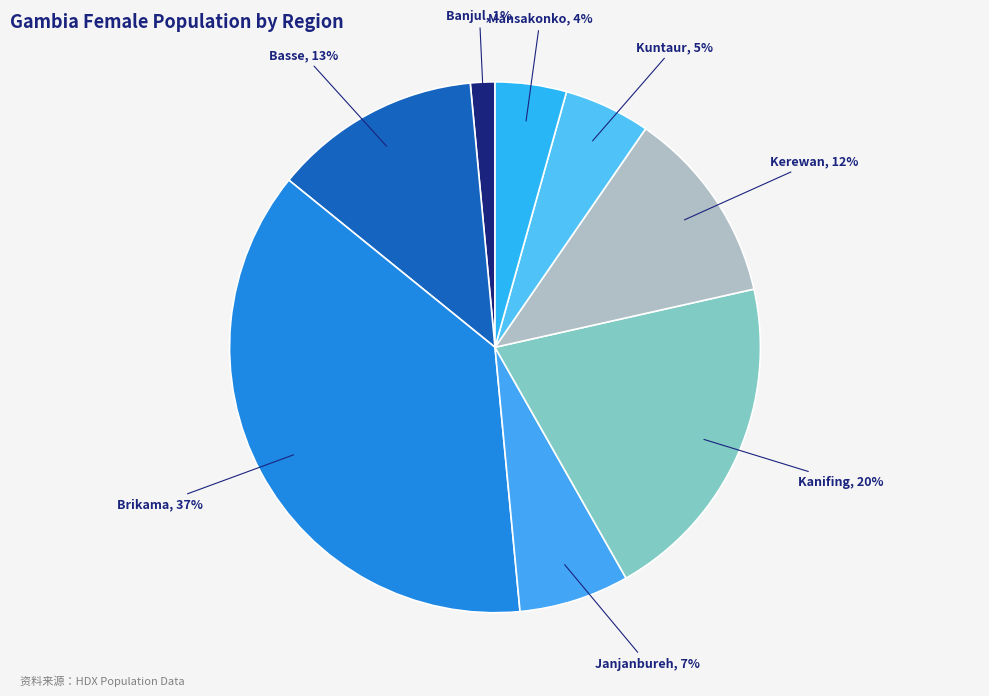

How many slices are in this pie chart?

8